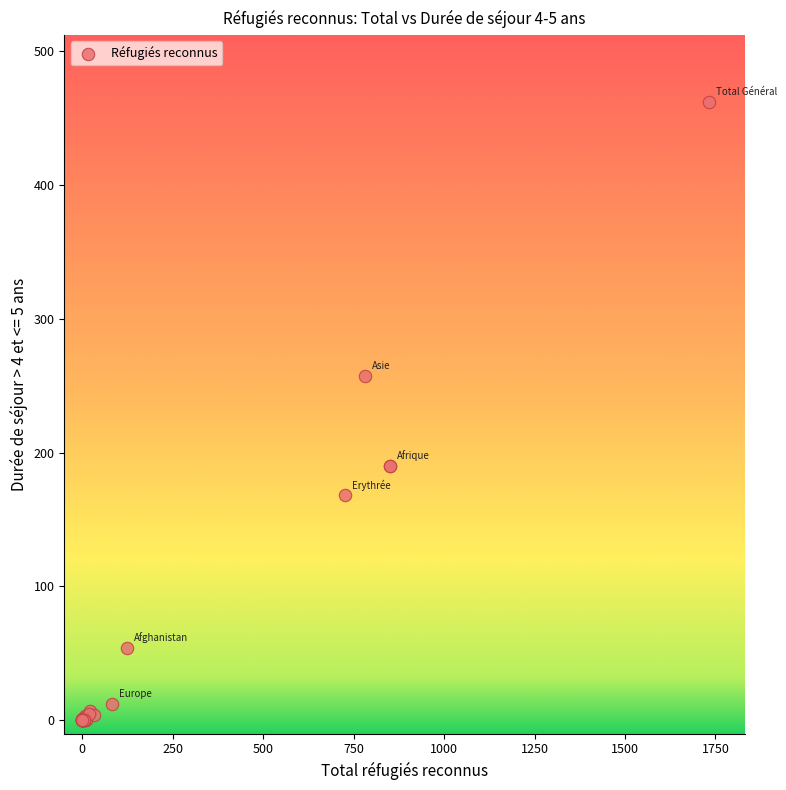

What Y value in the scatter plot is closest to 231?

257